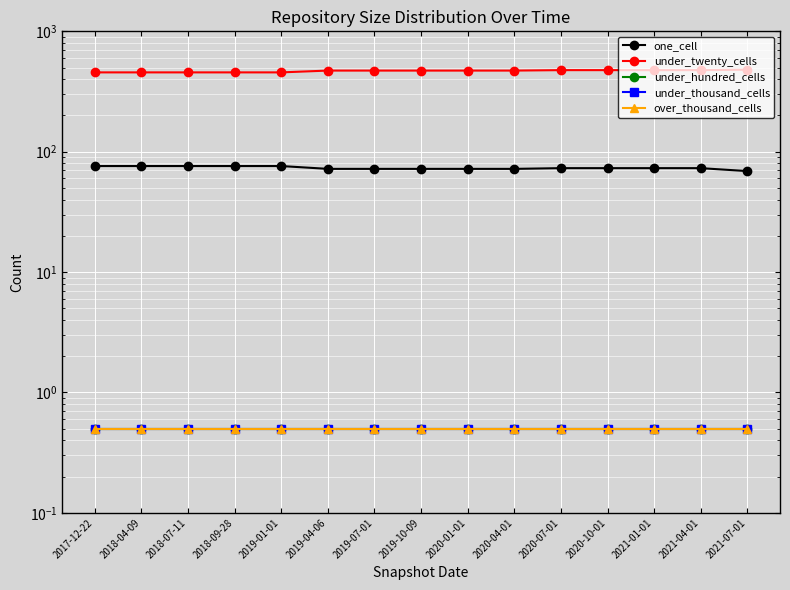

Does the chart display data point markers on the line(s)?

Yes